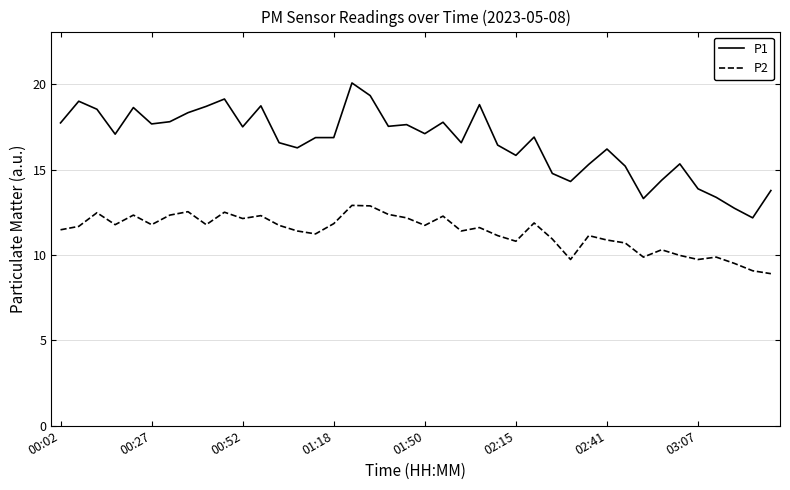

True or false: P2 has more than 0 points higher than both neighbors.

True